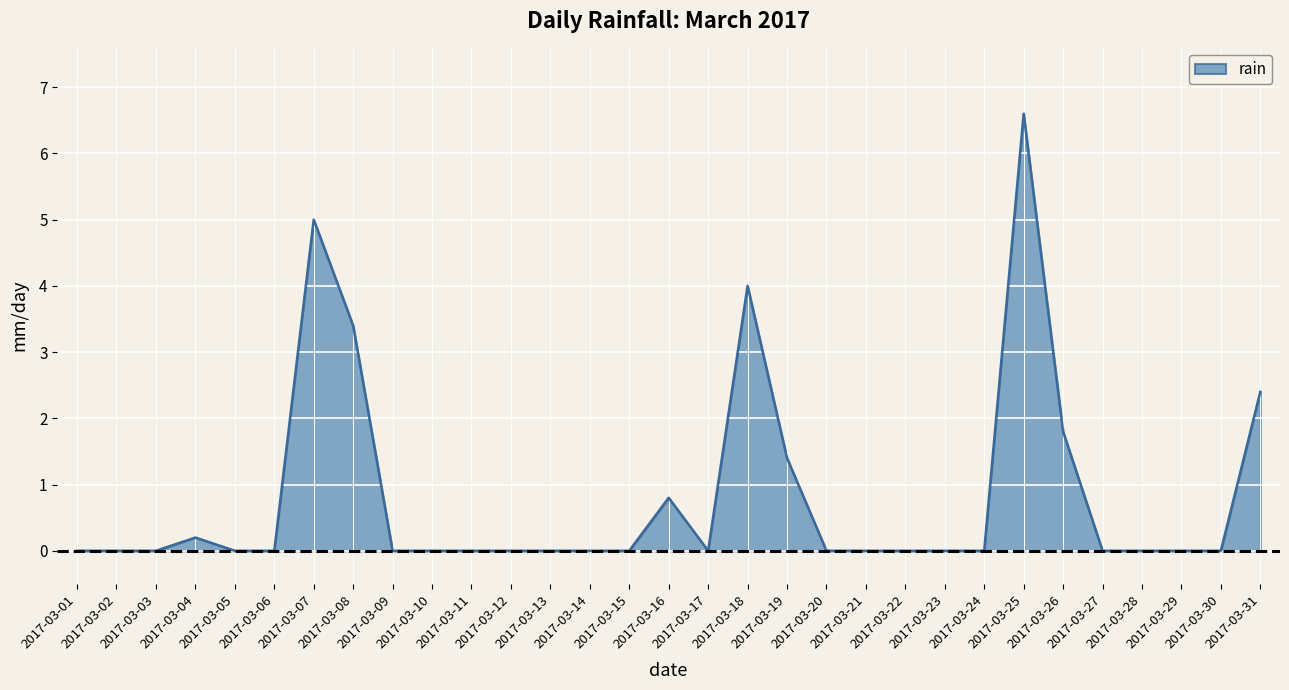

What is the difference between the maximum and minimum values?

6.6